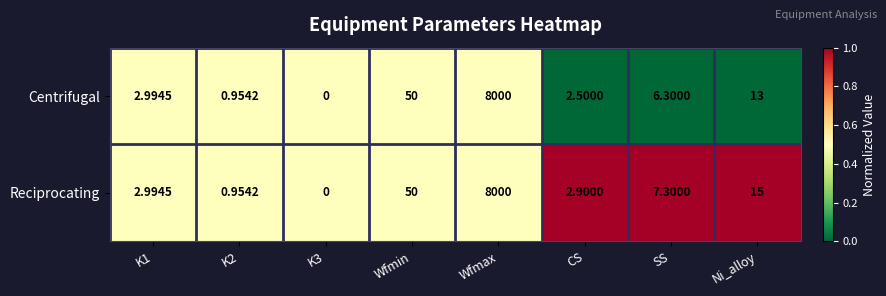

At which category does the chart reach its minimum across all series?

K3